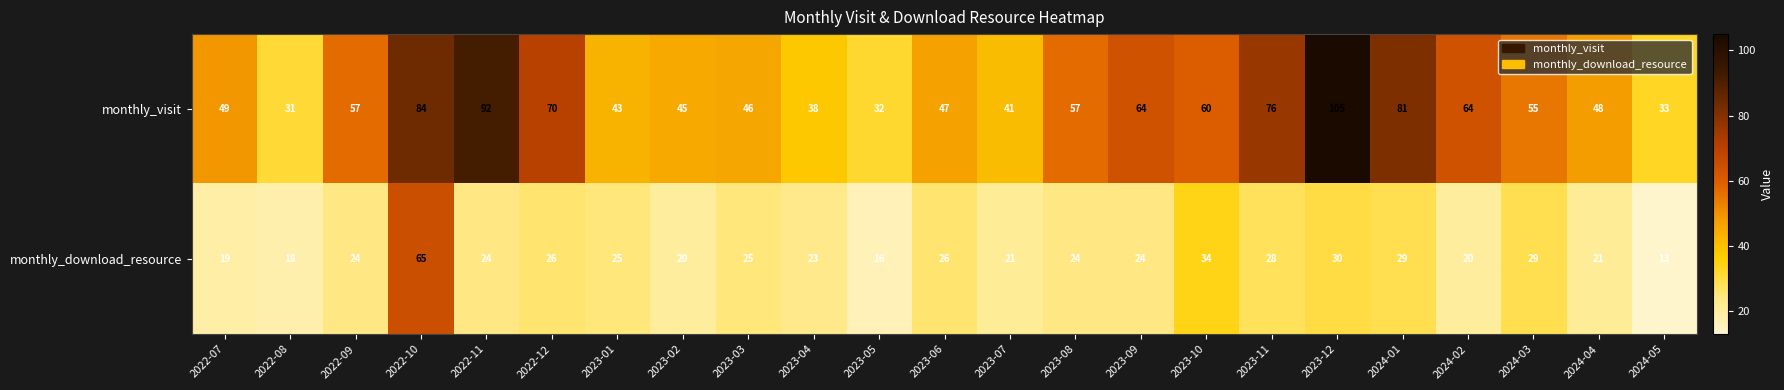

What is the sum of all monthly_download_resource values?

584